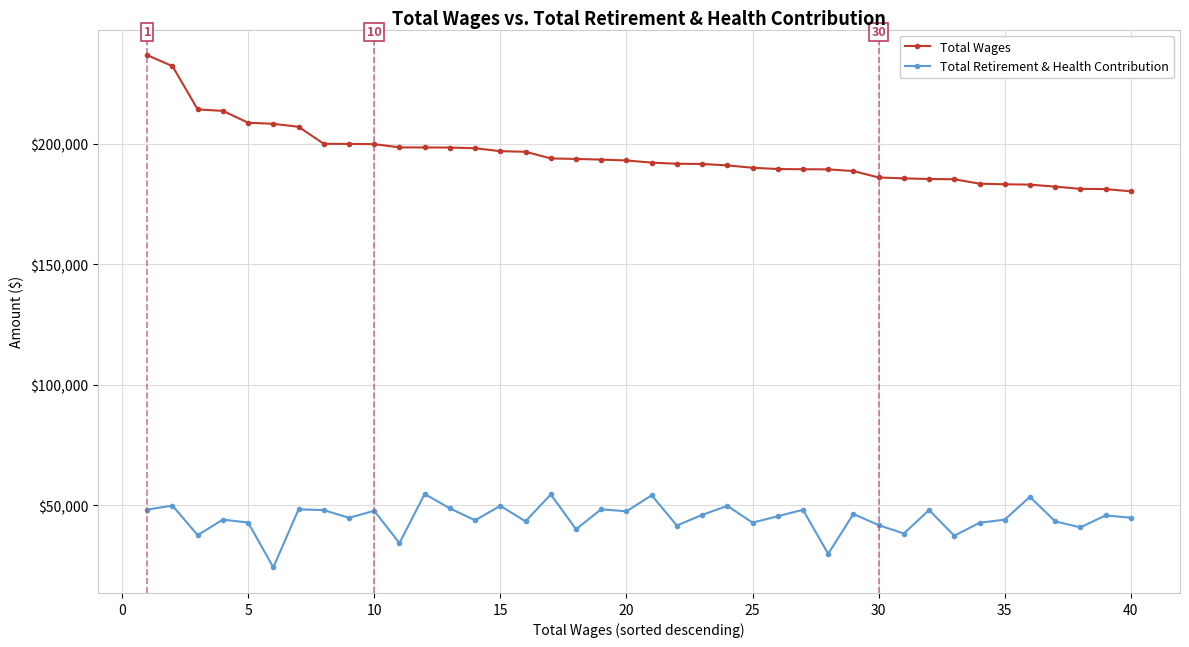

True or false: Total Wages and Total Retirement & Health Contribution intersect in this chart.

False